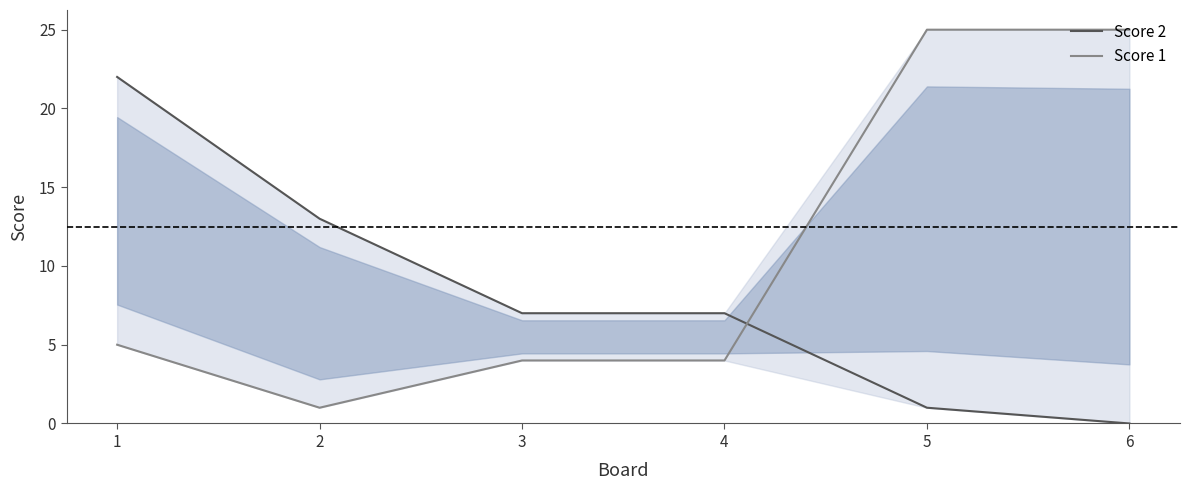

Which series has the largest range (max minus min)?

Score 1